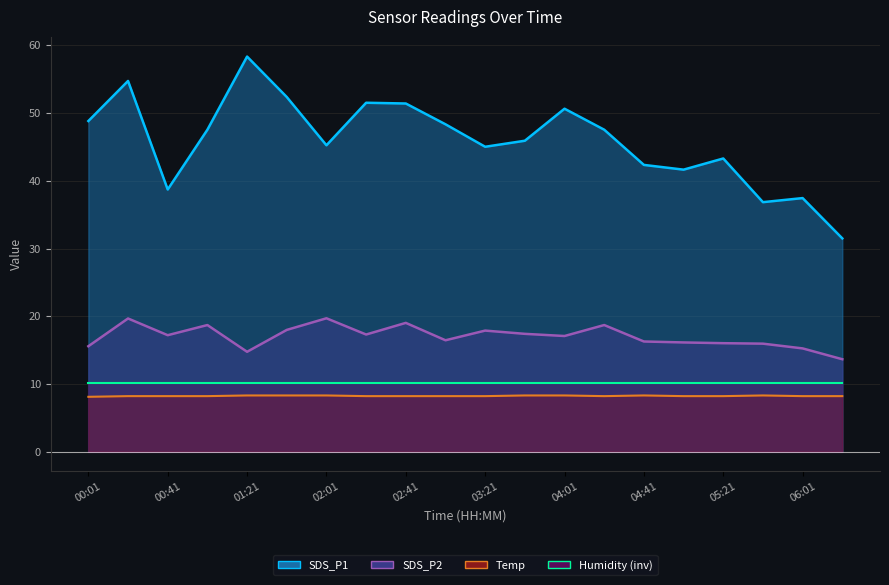

What is the difference between the SDS_P2 values at 04:21 and 05:01?

2.6